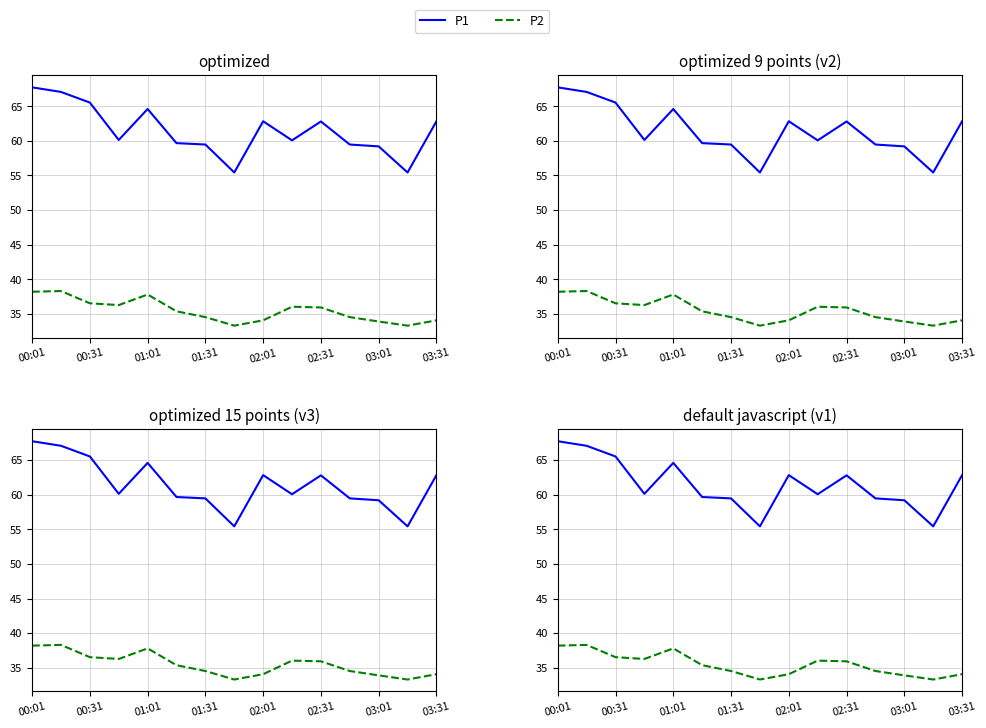

At 02:31, list the series in order from largest to smallest.

P1, P2